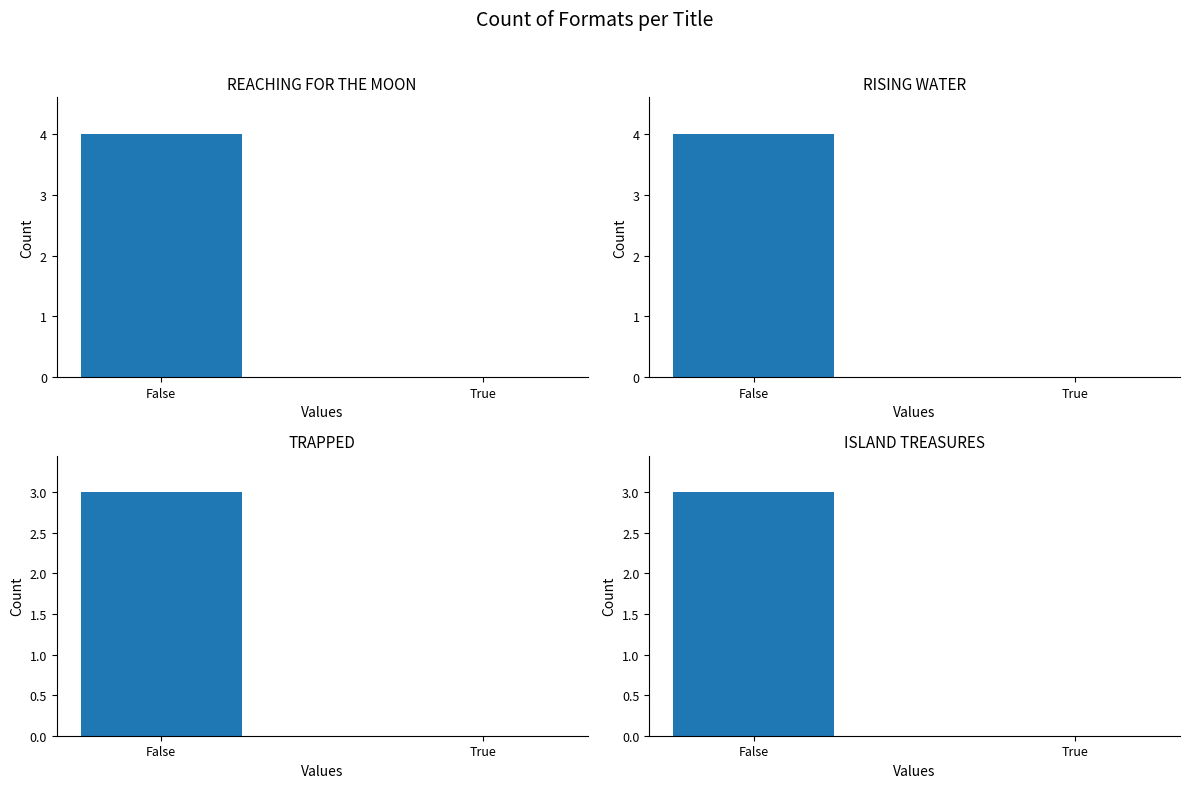

Which series has the widest spread of values?

Reaching for the Moon